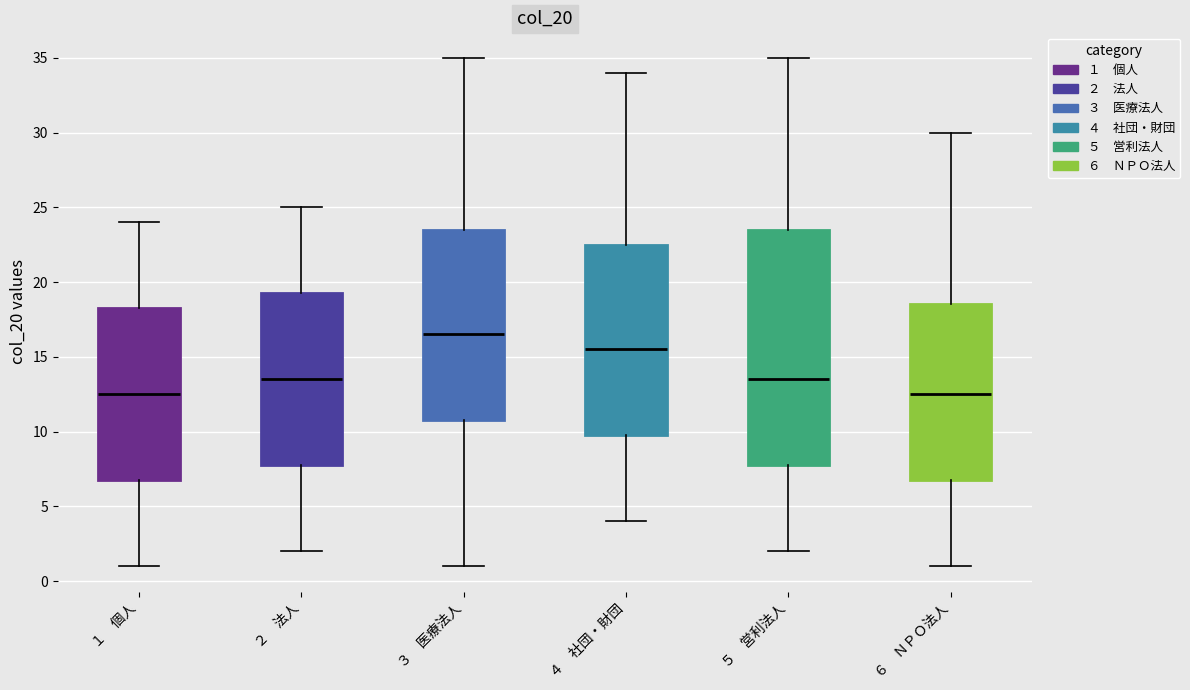

Reading left to right, read every box against the y-axis: the position of its median line, the range the box covers, and the ends of its whiskers. The values are not printed on the chart, so give them approximately, as read against the axis.

１ 個人: median 12.5, box 7.0 to 18.5, whiskers 1.0 to 24.0
２ 法人: median 13.5, box 8.0 to 19.5, whiskers 2.0 to 25.0
３ 医療法人: median 16.5, box 11.0 to 23.5, whiskers 1.0 to 35.0
４ 社団・財団: median 15.5, box 10.0 to 22.5, whiskers 4.0 to 34.0
５ 営利法人: median 13.5, box 8.0 to 23.5, whiskers 2.0 to 35.0
６ ＮＰＯ法人: median 12.5, box 7.0 to 18.5, whiskers 1.0 to 30.0